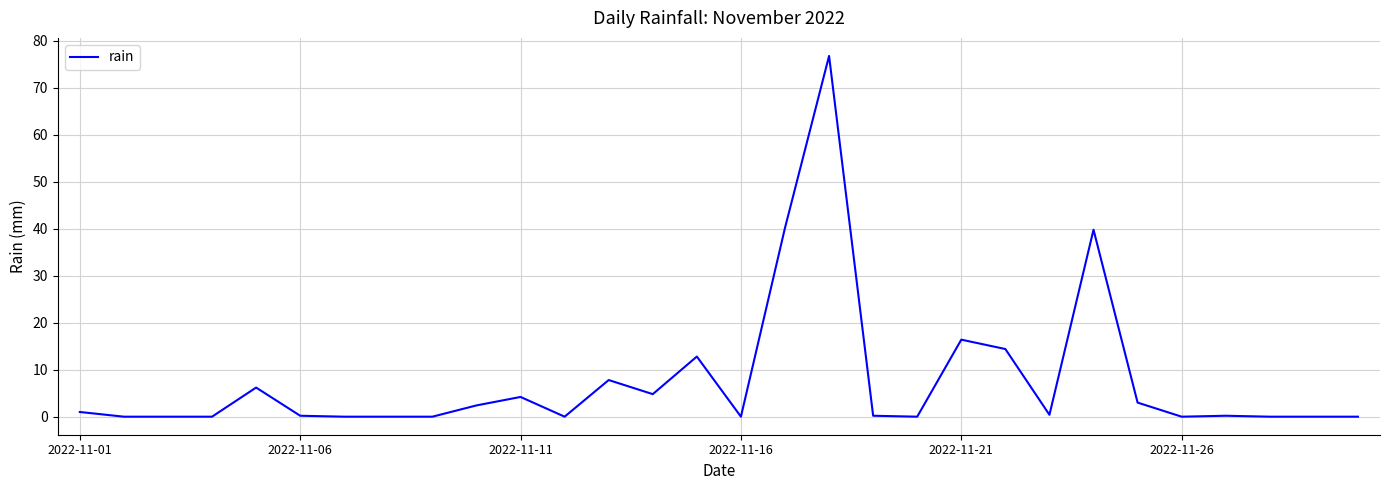

What is the sum of all values?

230.8